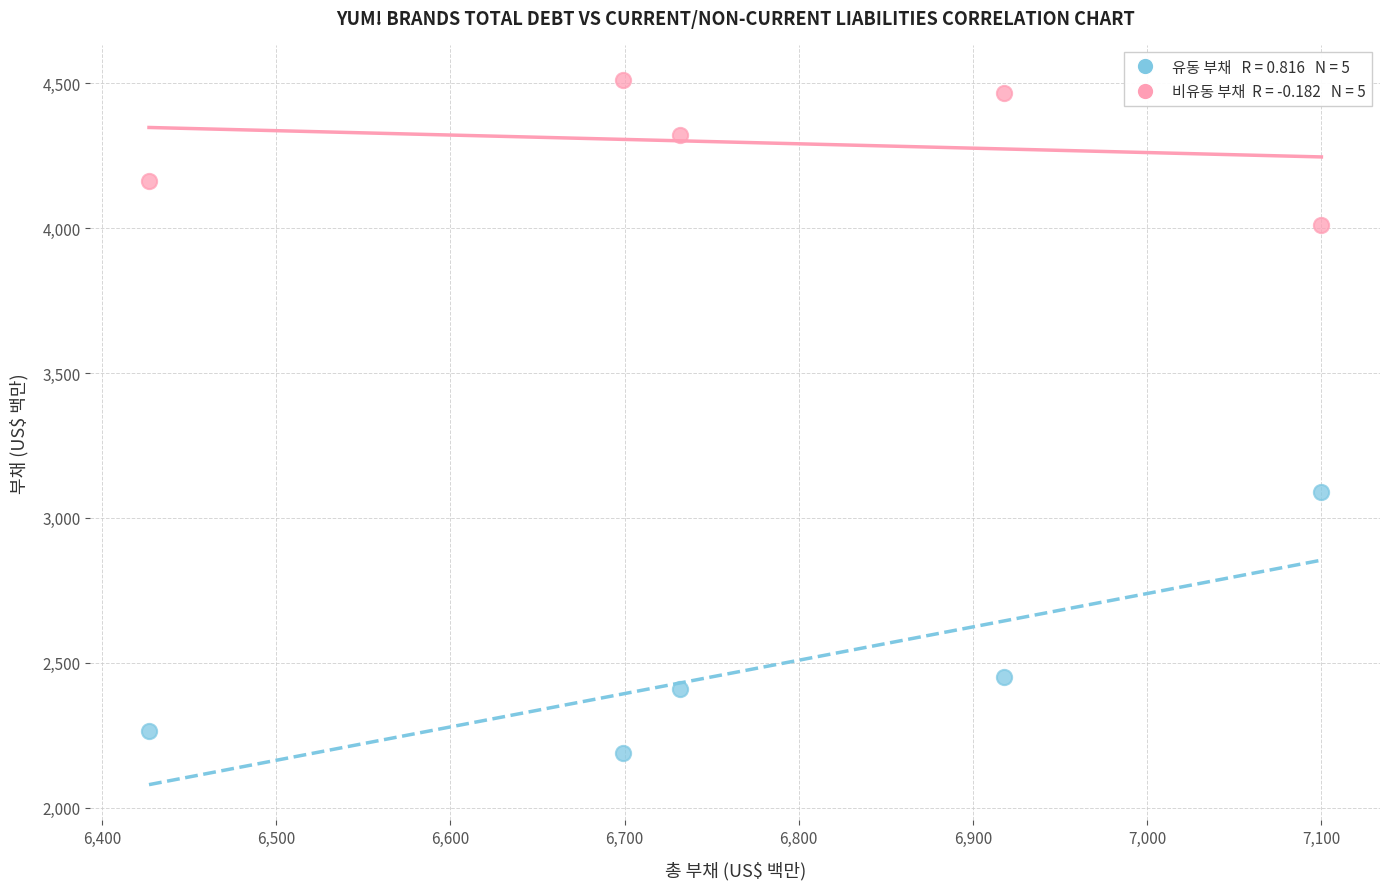

Across all series, what Y value is closest to 3349?

3088